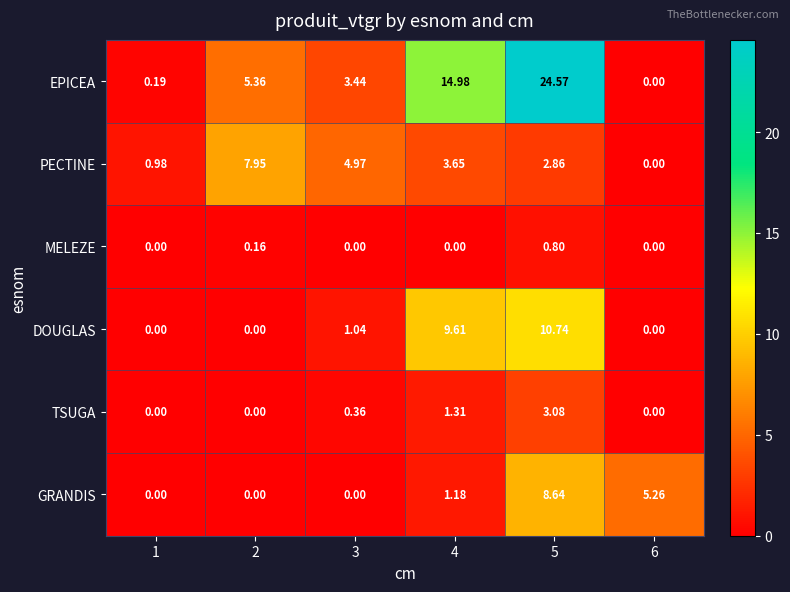

Which series has the widest spread of values?

EPICEA